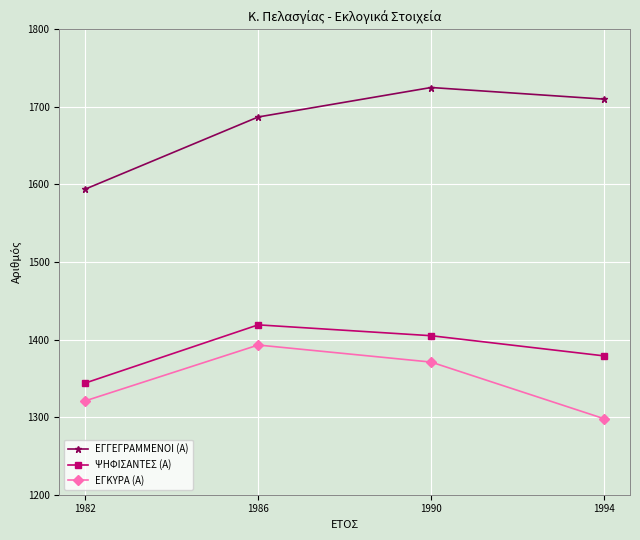

Reading left to right, what are all the values shown in this chart?

ΕΓΓΕΓΡΑΜΜΕΝΟΙ (Α): 1982=1594	1986=1687	1990=1725	1994=1710
ΨΗΦΙΣΑΝΤΕΣ (Α): 1982=1344	1986=1419	1990=1405	1994=1379
ΕΓΚΥΡΑ (Α): 1982=1321	1986=1393	1990=1371	1994=1298